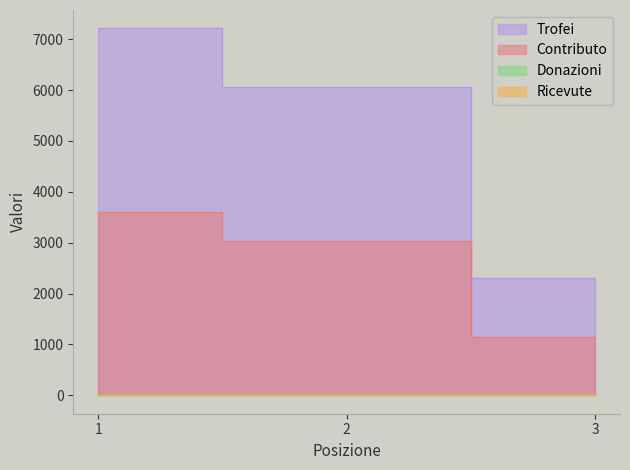

Which category has the highest value across all series?

1